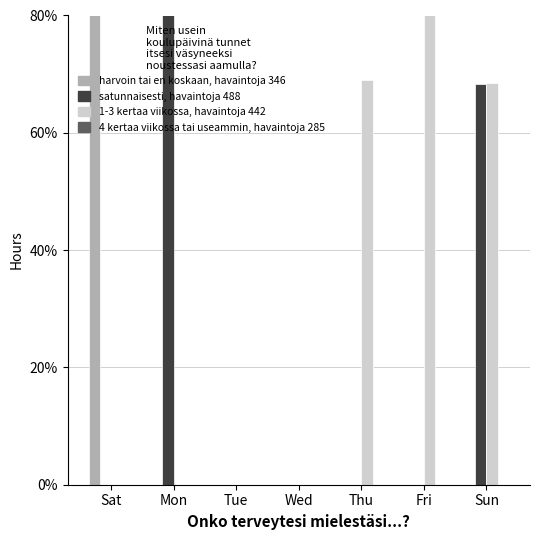

What value does the satunnaisesti, havaintoja 488 series have at Sun?

0.7